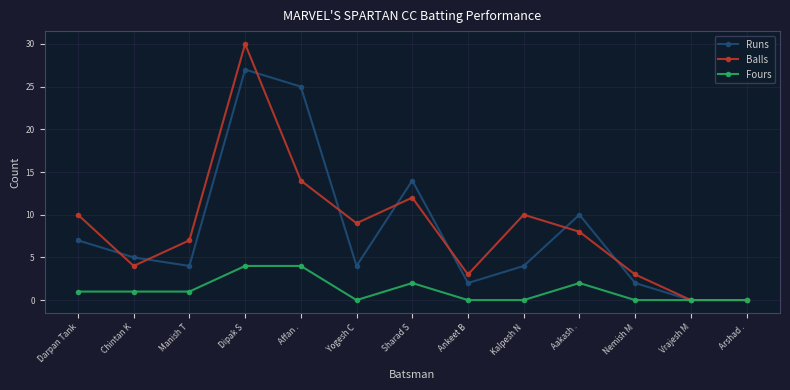

How many series are shown in this chart?

3